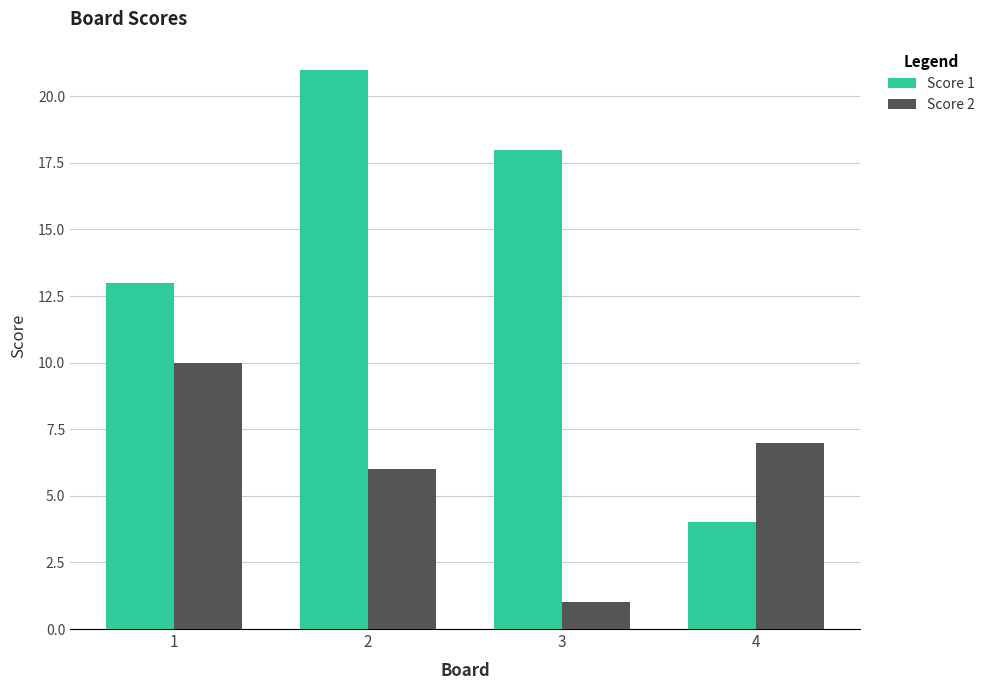

Between 3 and 4, which series saw the biggest shift?

Score 1